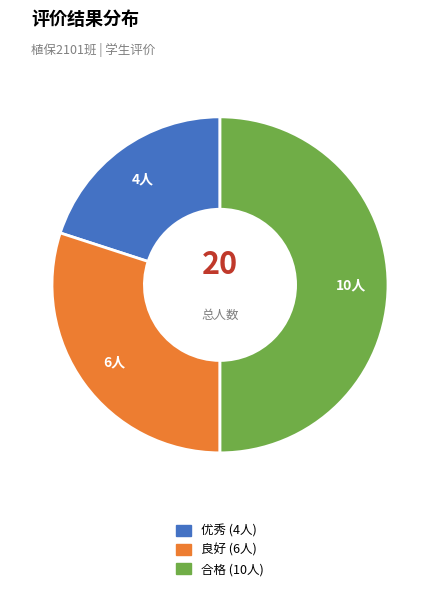

Rank the categories by value from lowest to highest.

优秀, 良好, 合格